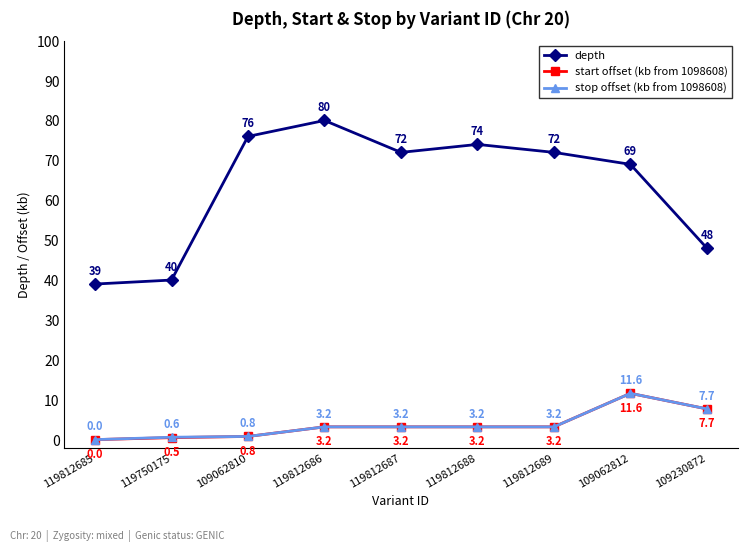

What is the difference between the maximum and minimum values in the depth series?

41.0